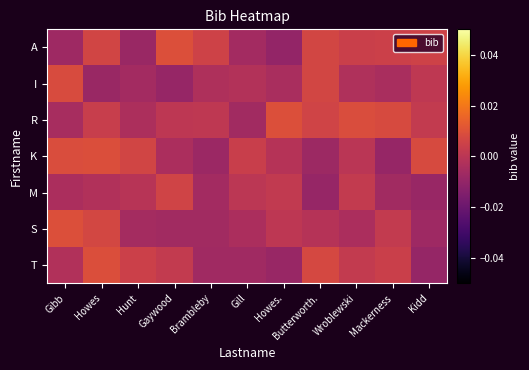

How many categories are shown in the chart?

11